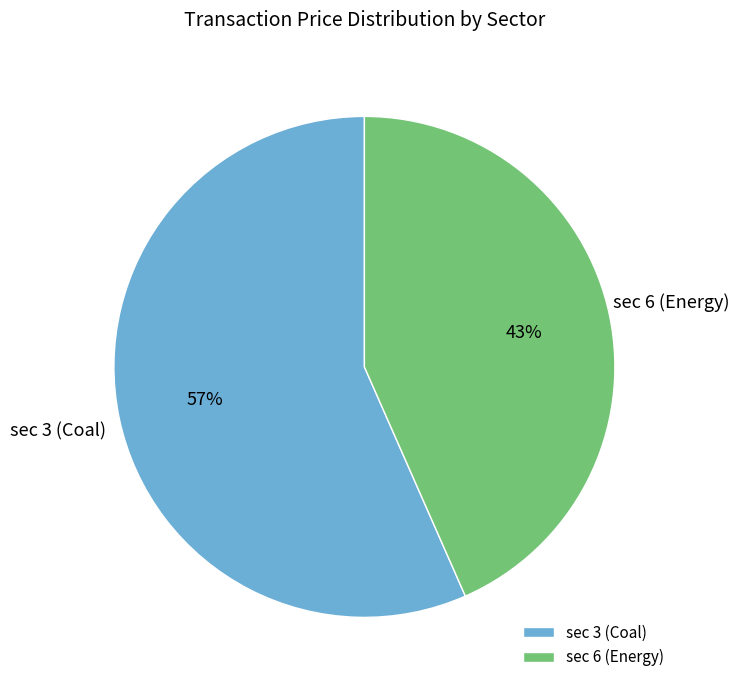

What is the ratio of the value at sec 6 (Energy) to the value at sec 3 (Coal)?

0.8